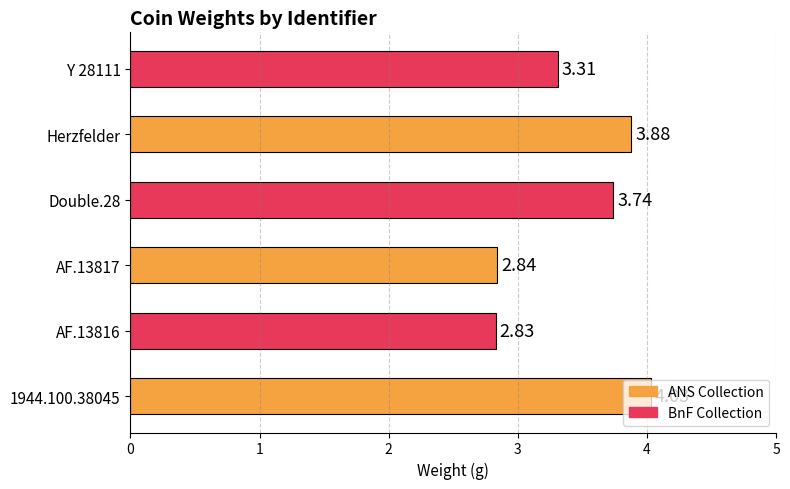

How many categories are shown in the chart?

6